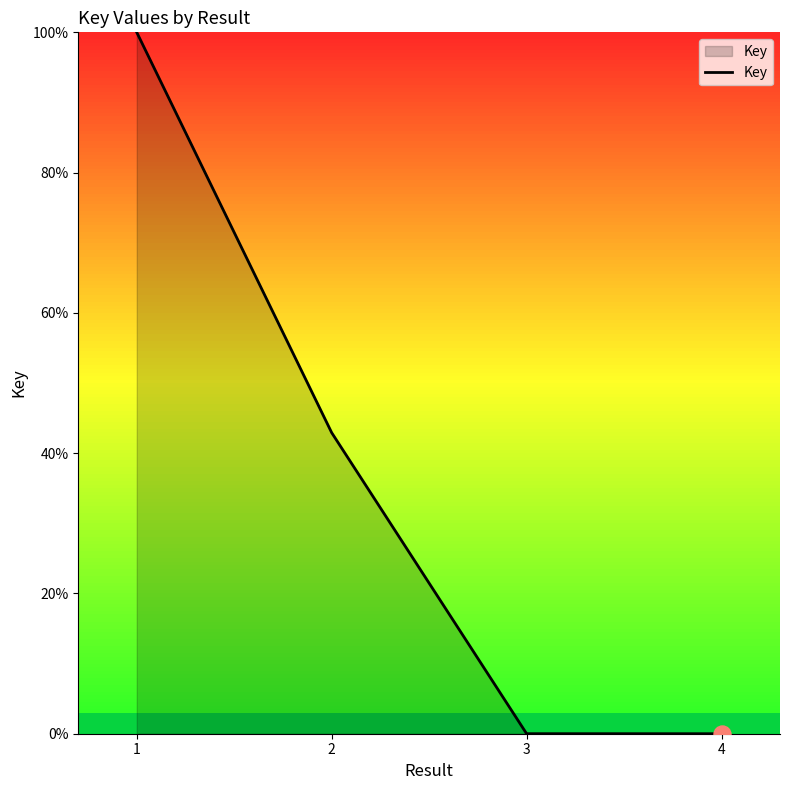

What is the change in value from 1 to 4?

-100.0